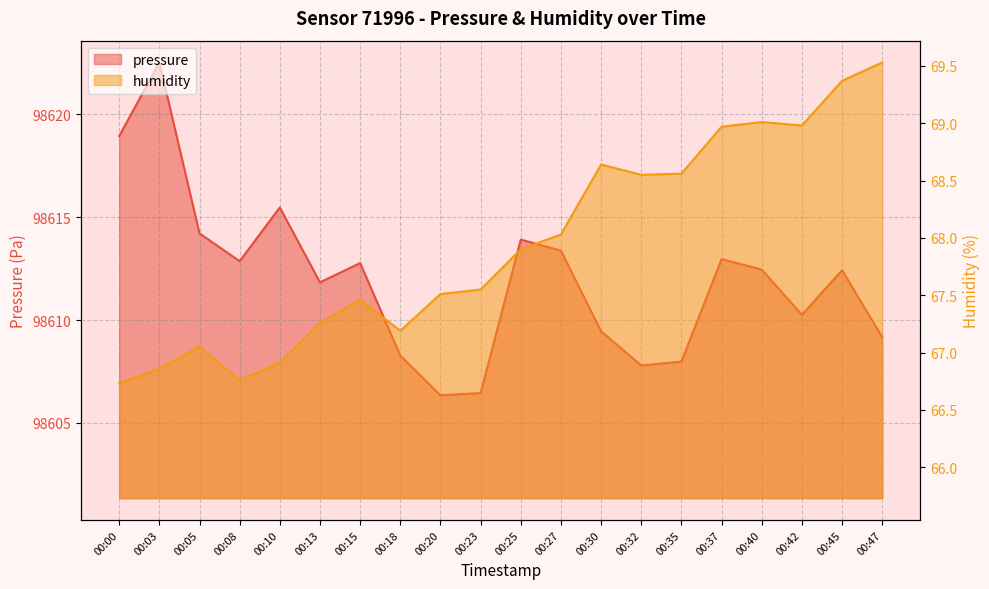

Rank the series by their average value, from highest to lowest.

pressure, humidity